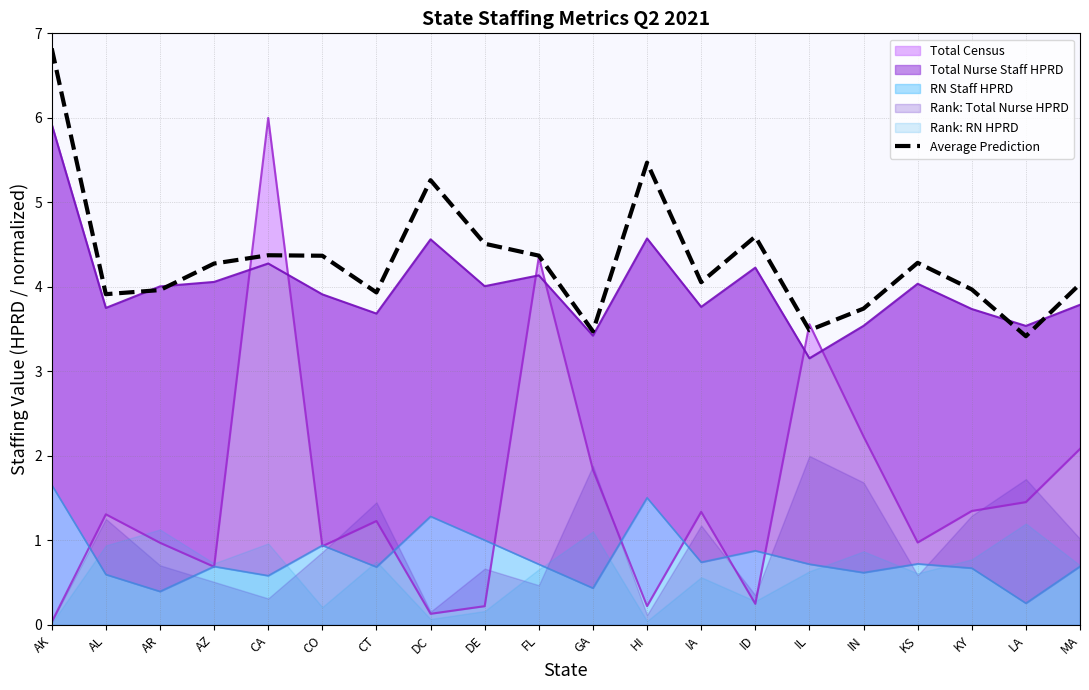

True or false: the data shows 7.1 at FL.

False